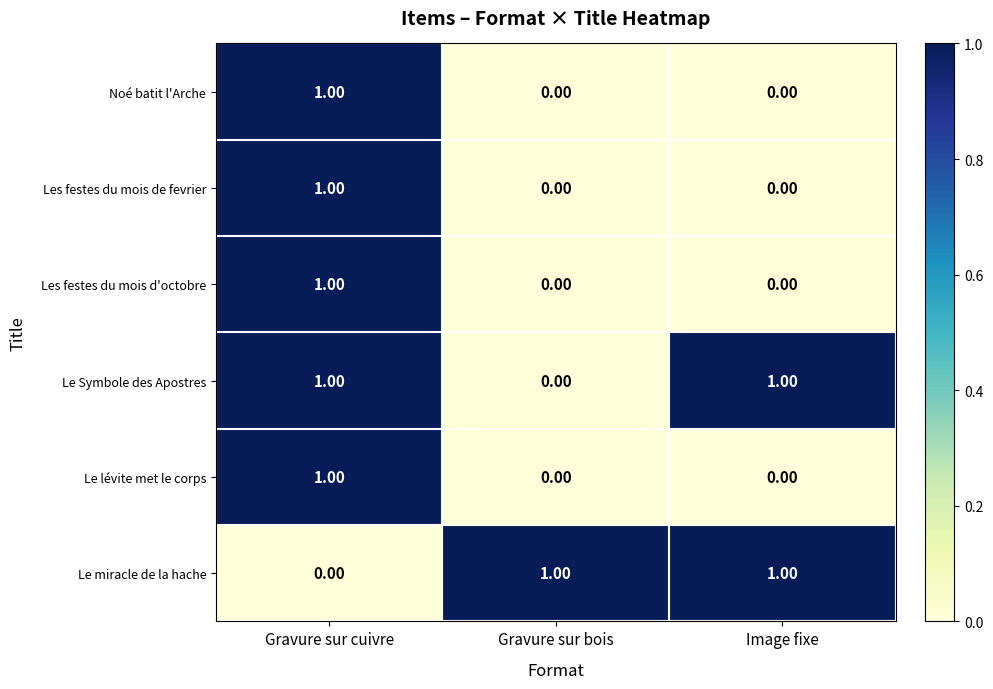

How many data points does each series have?

3